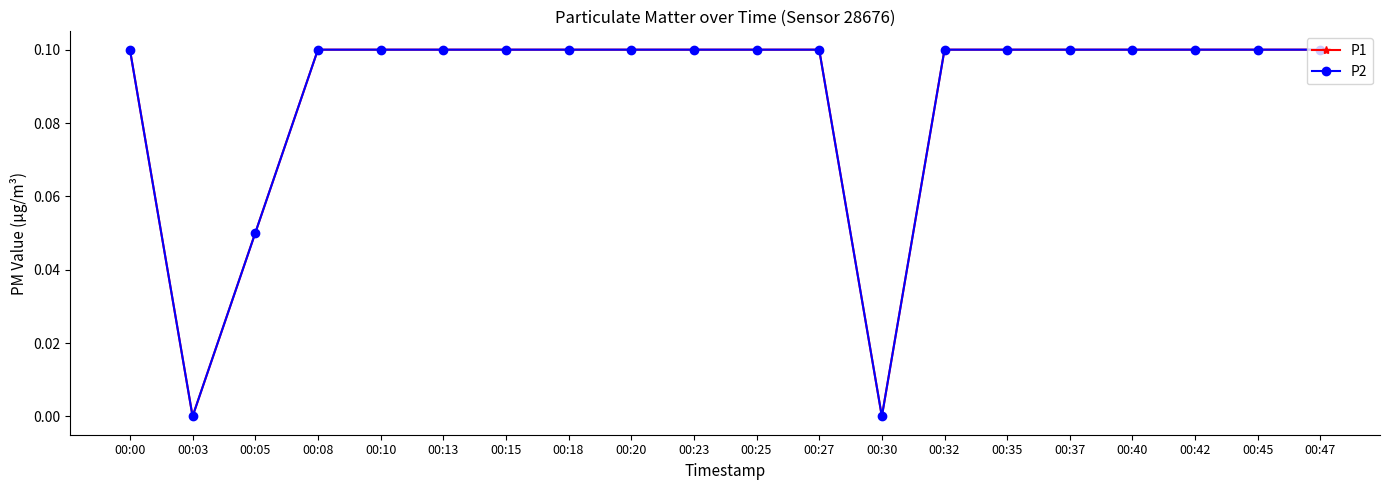

How many lines are shown in the chart?

2